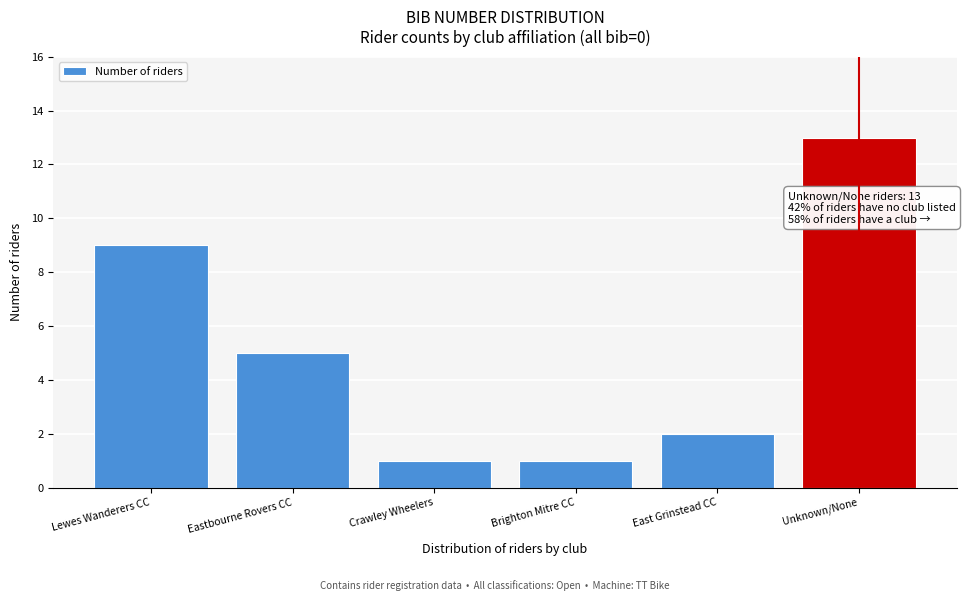

Reading right to left, extract all data points from this chart.

Unknown/None=13	East Grinstead CC=2	Brighton Mitre CC=1	Crawley Wheelers=1	Eastbourne Rovers CC=5	Lewes Wanderers CC=9